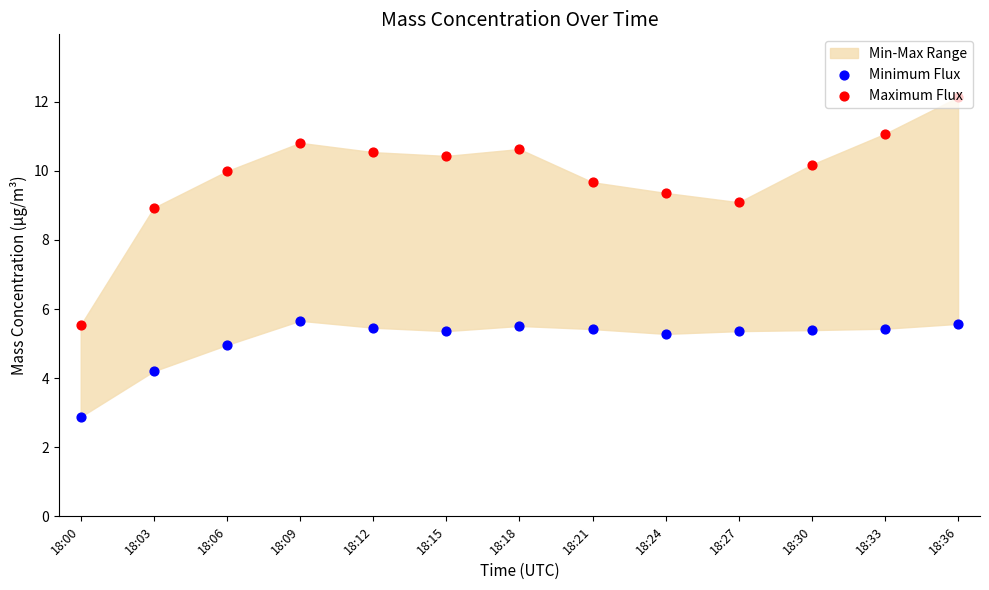

What is the total value across all series at 18:06?

14.9